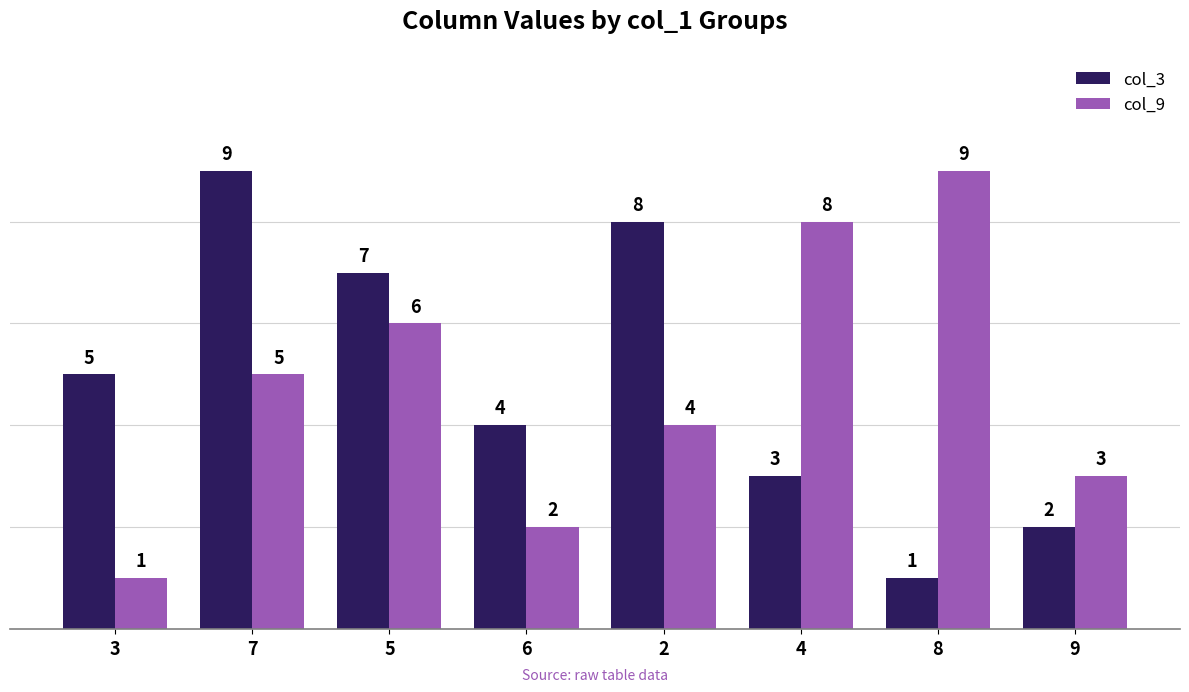

Rank the series at 5 from lowest to highest value.

col_9, col_3